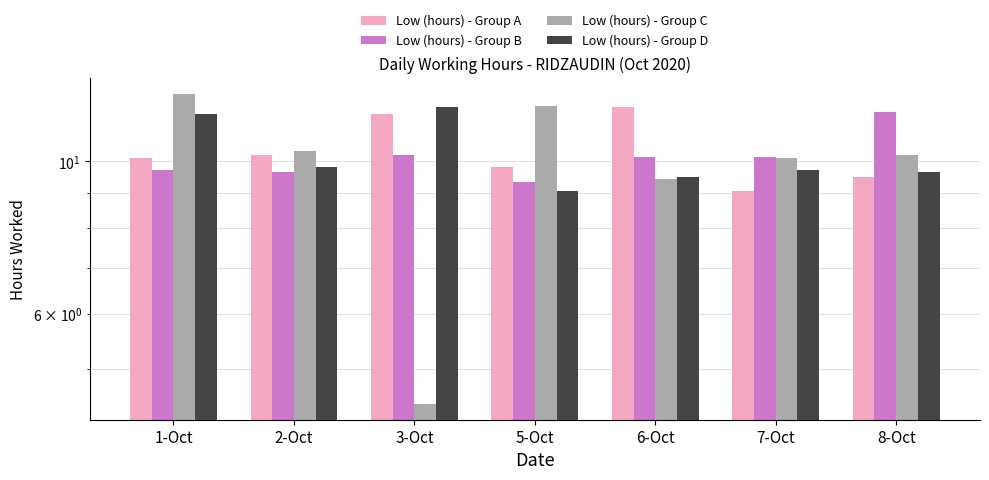

Rank the series by their maximum value, from highest to lowest.

Low (hours) - Group C, Low (hours) - Group A, Low (hours) - Group D, Low (hours) - Group B